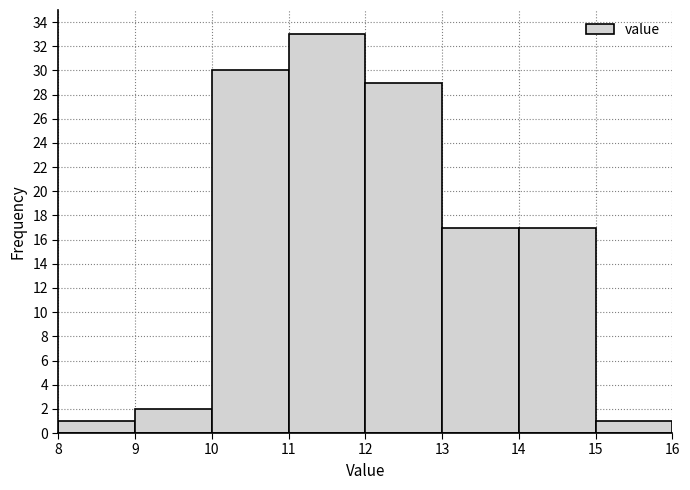

What is the height of the bar covering 14 to 15 on the x-axis? The values are not printed on the chart, so give them approximately, as read against the axis.

17